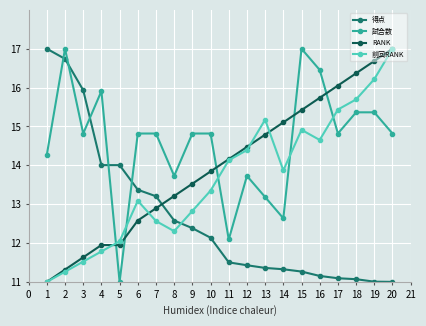

What is the difference between the 試合数 values at 1 and 7?

0.5